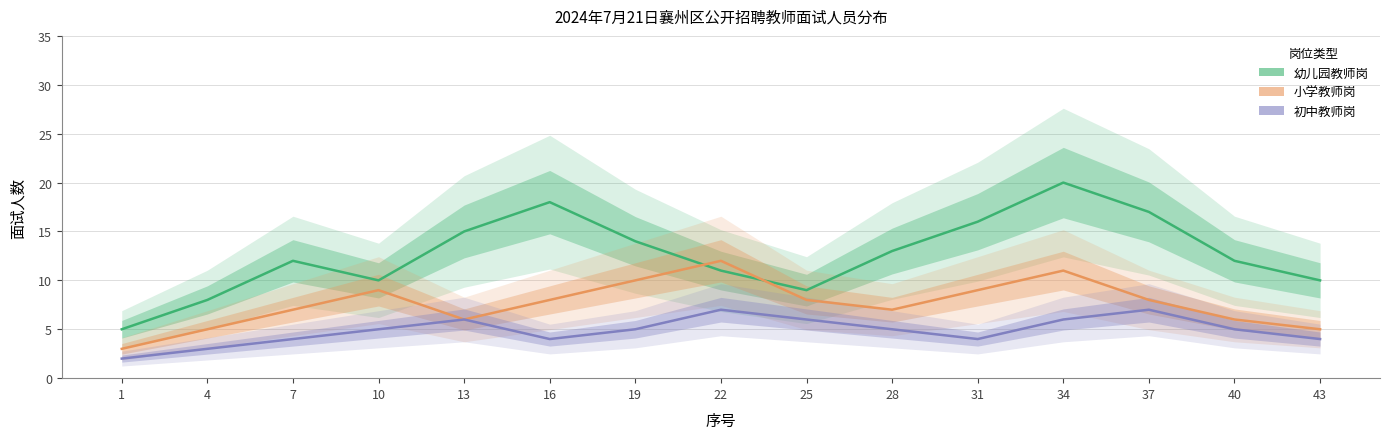

What is the minimum value for 幼儿园教师岗?

5